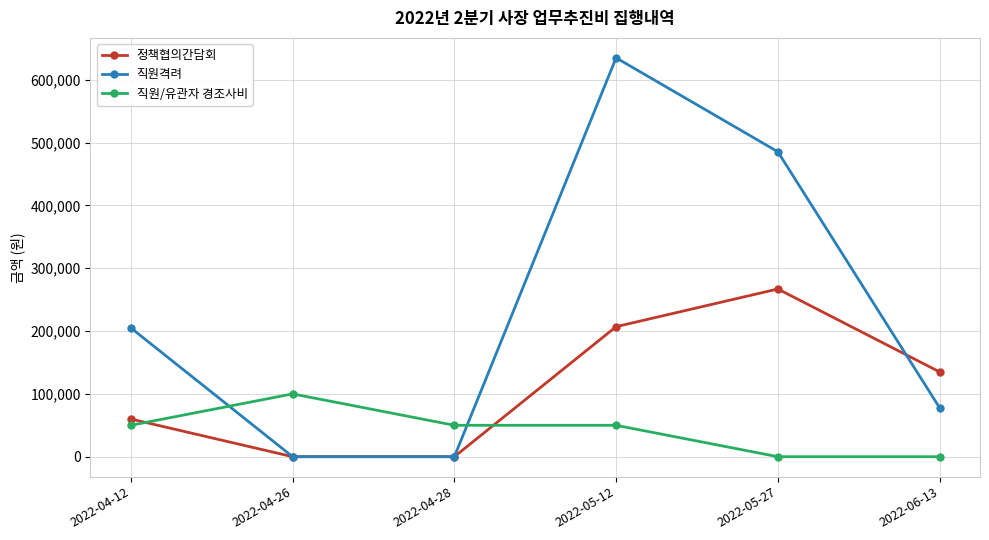

The value of 직원격려 at 2022-05-27 is 485500. True or false?

True